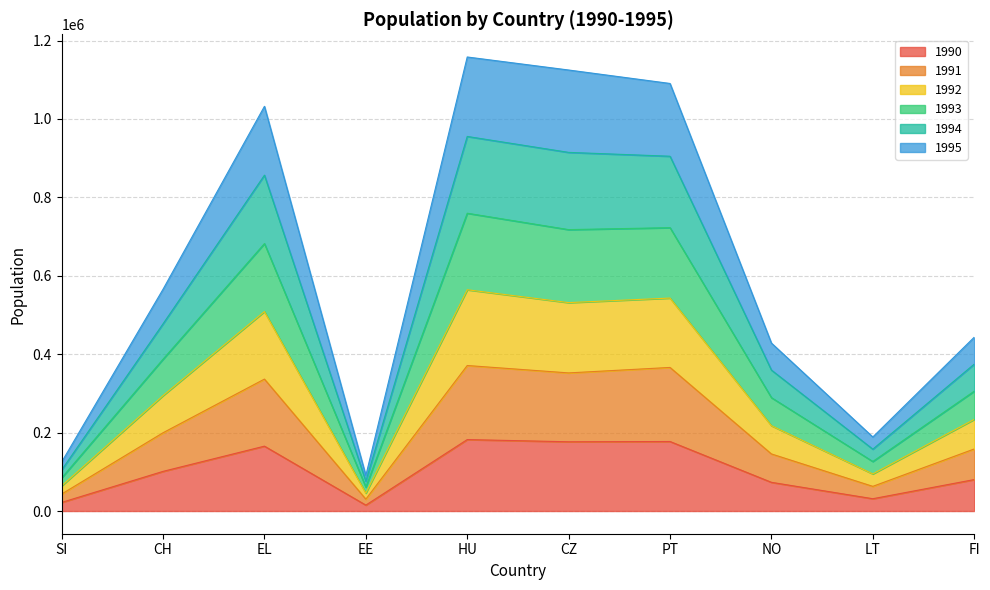

The value of 1991 at SI is 43351. True or false?

True